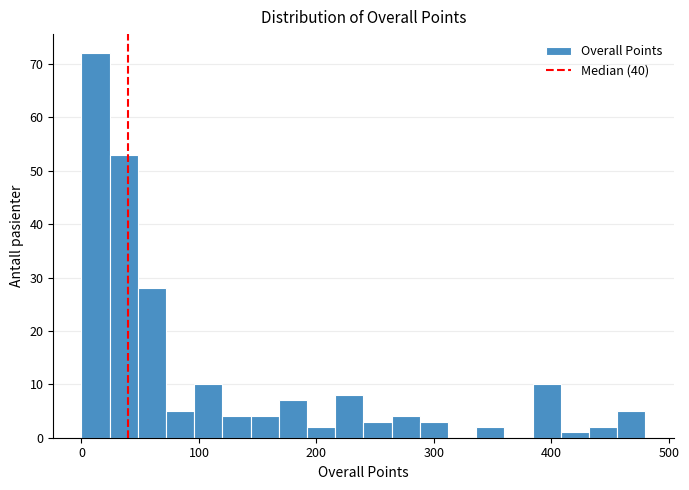

Around what value on the x-axis is the tallest bar? Give the approximate position of its centre, as read against the axis.

10